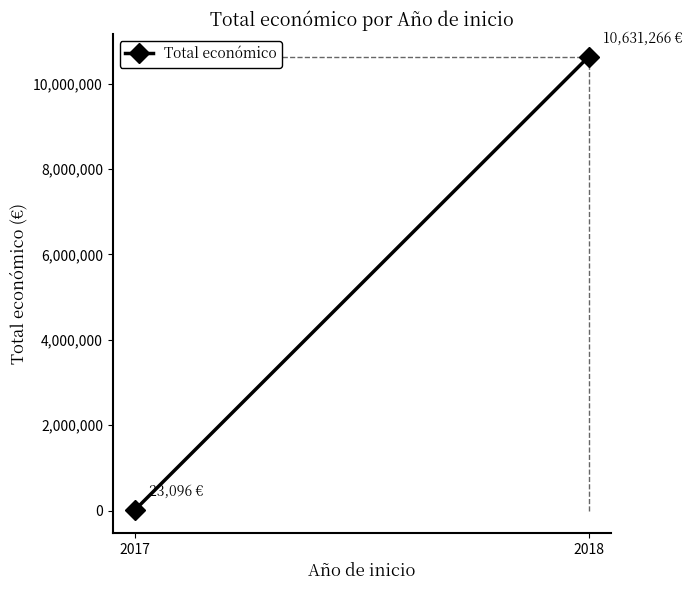

Rank the categories by value from highest to lowest.

2018, 2017